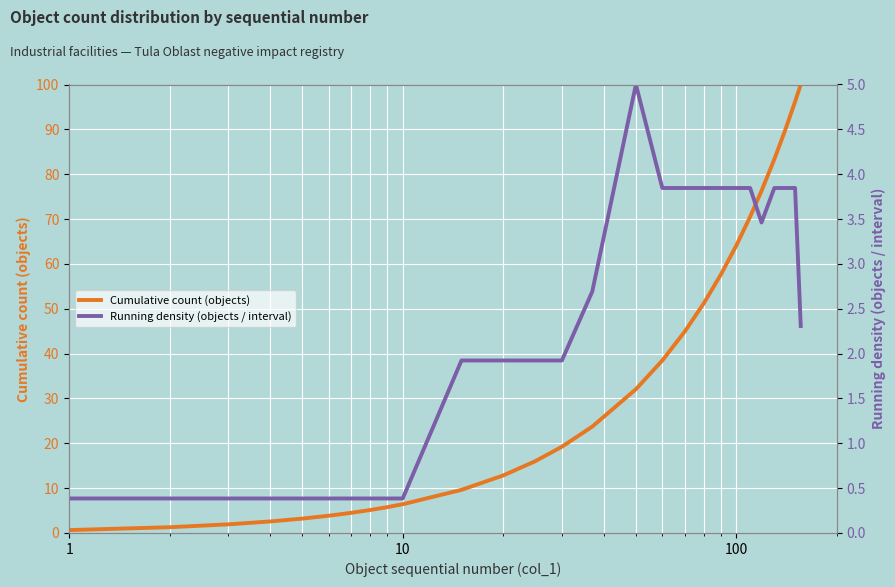

What is the spread (max minus min) of values at 1?

0.3